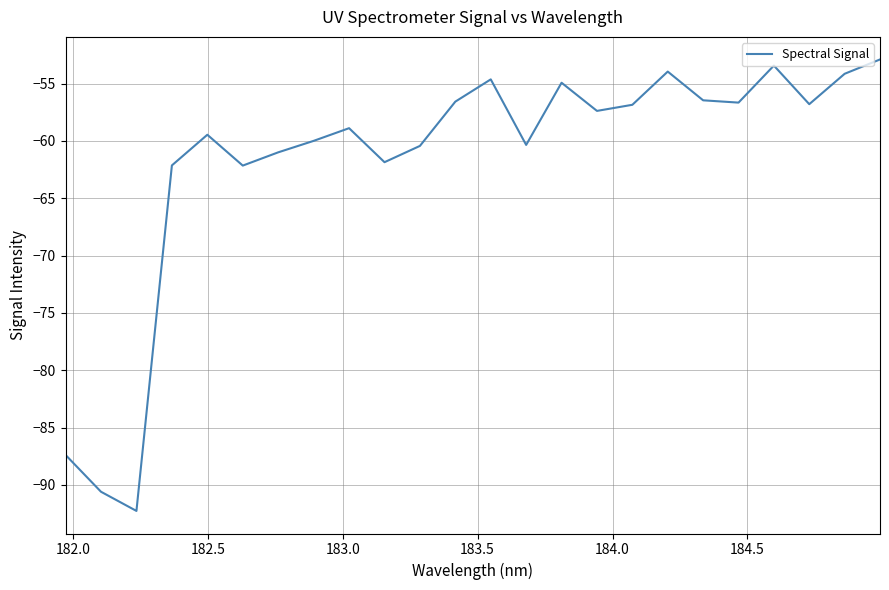

What is the greatest value displayed?

-52.9